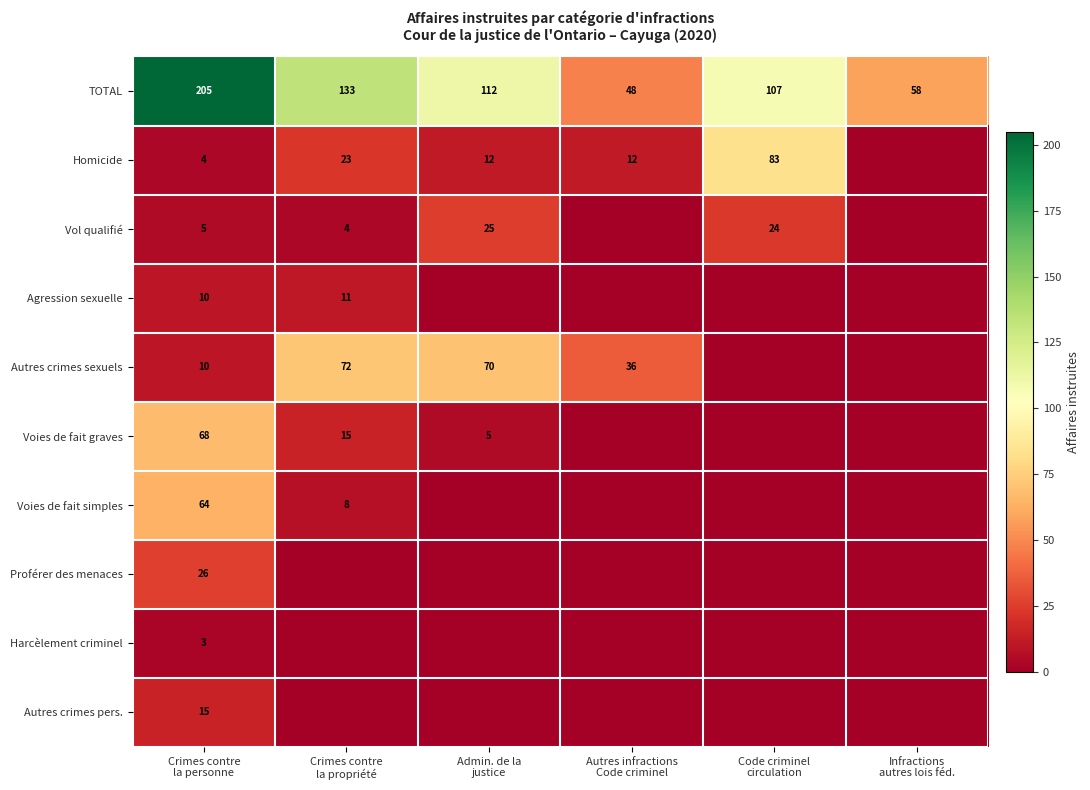

What is the spread (max minus min) of values at Admin. de la
justice?

112